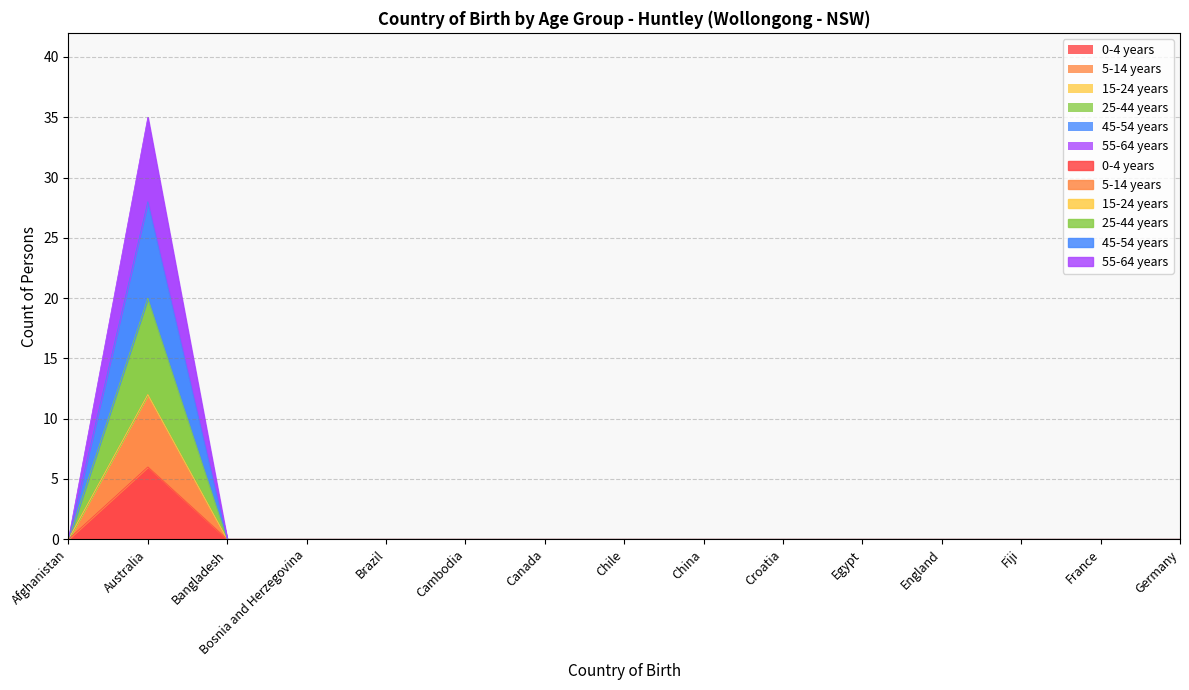

True or false: 55-64 years and 25-44 years intersect in this chart.

False